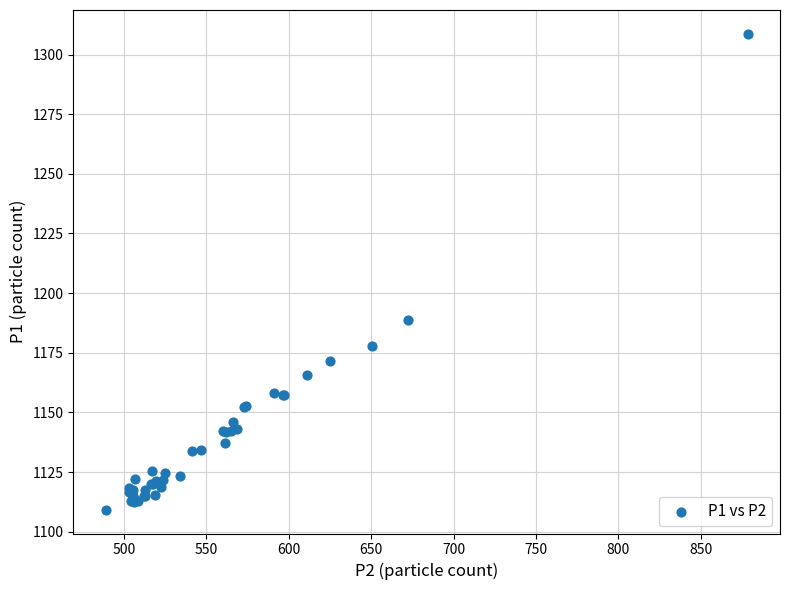

What Y value in the scatter plot is closest to 1208?

1188.8